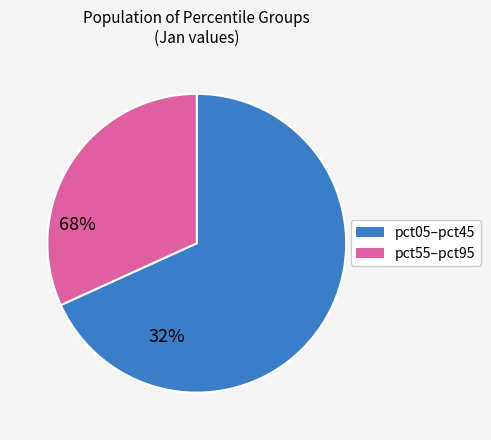

Does any single category account for the majority?

Yes